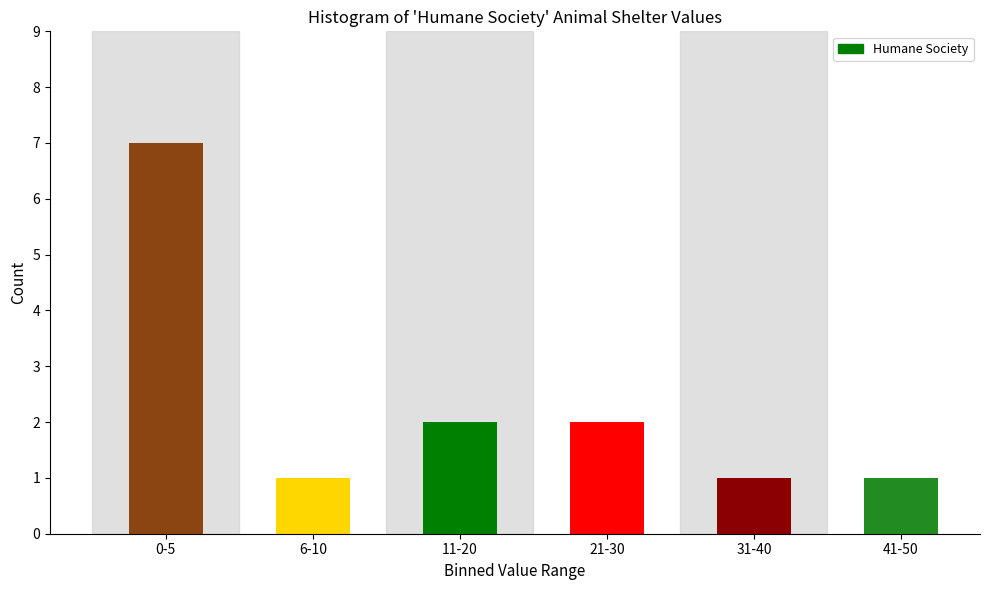

Reading left to right, transcribe all the data shown in this chart.

0-5=7	6-10=1	11-20=2	21-30=2	31-40=1	41-50=1